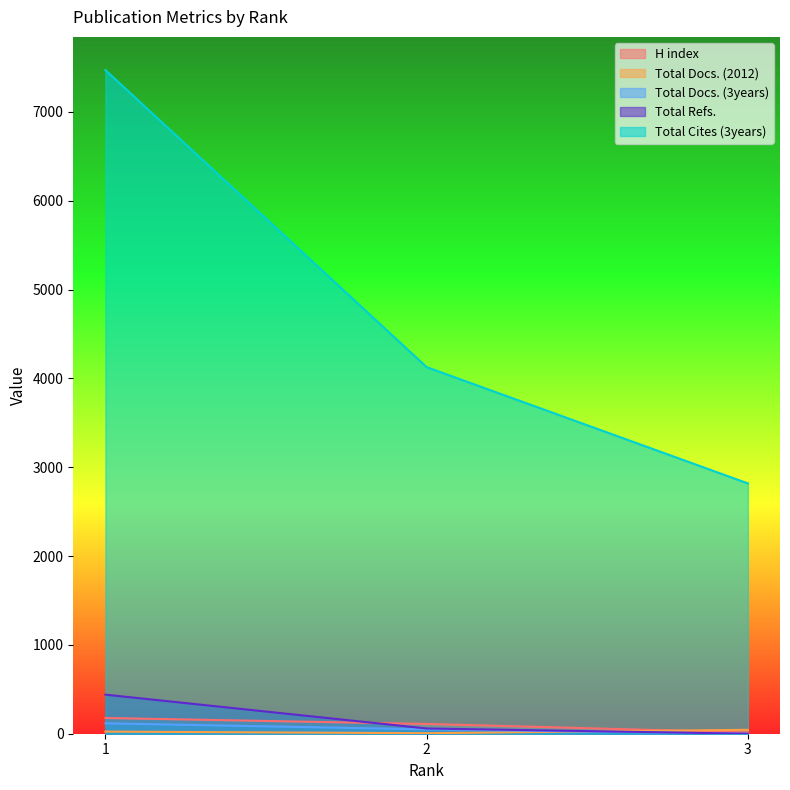

Is it true that Total Refs. equals 192 at 3?

False